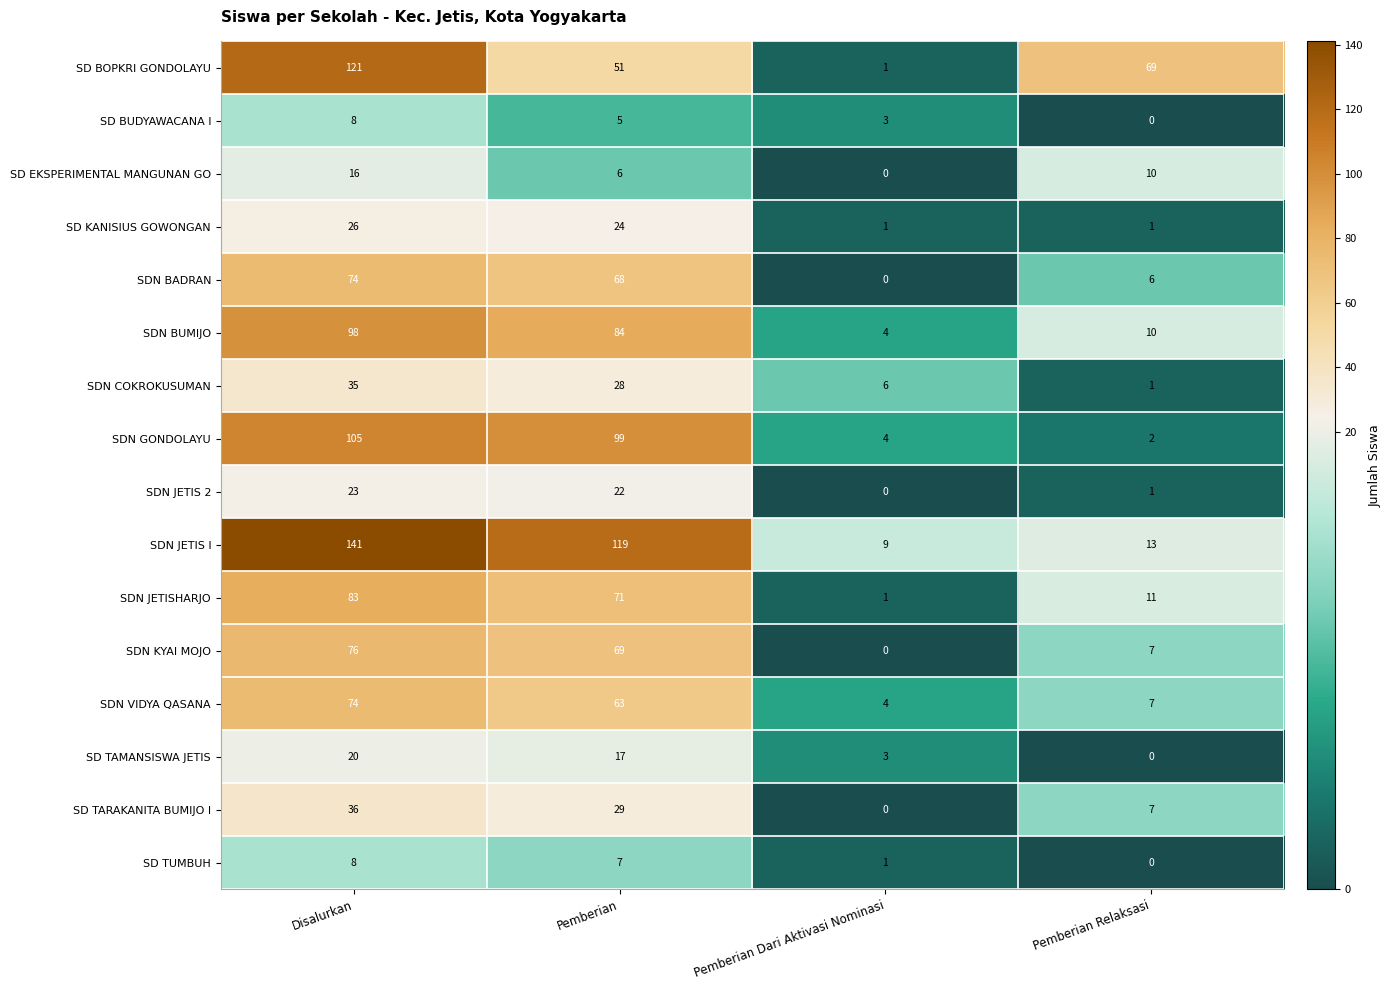

At which category is the sum across all series the highest?

Disalurkan